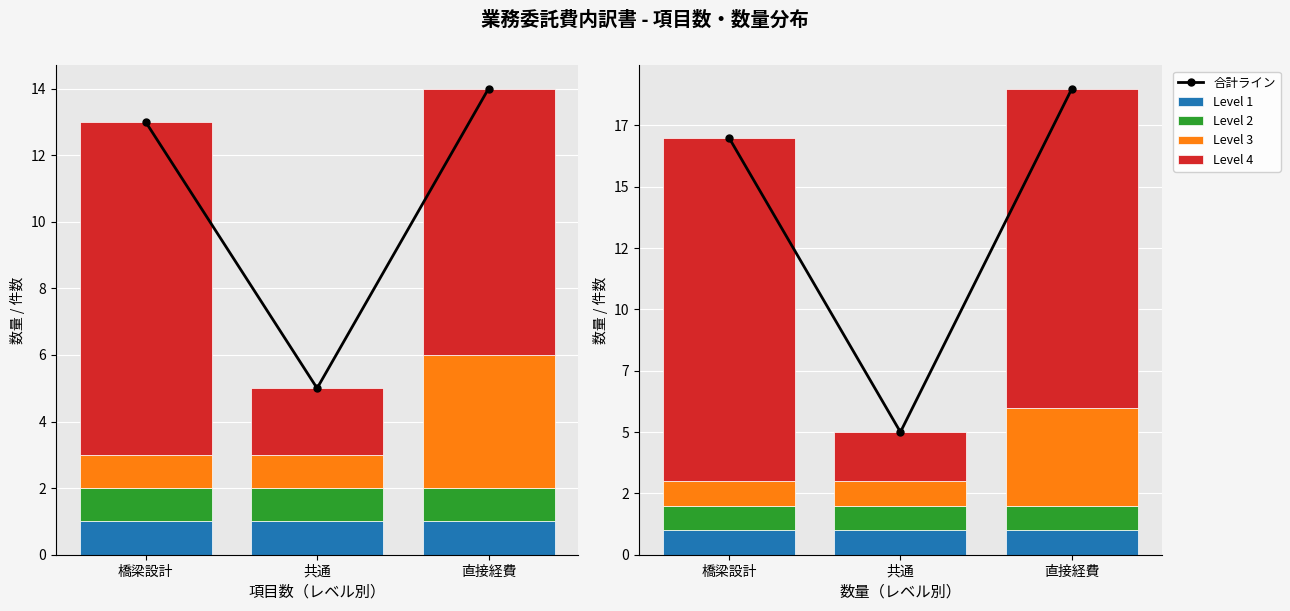

What is the maximum value for 合計ライン?

19